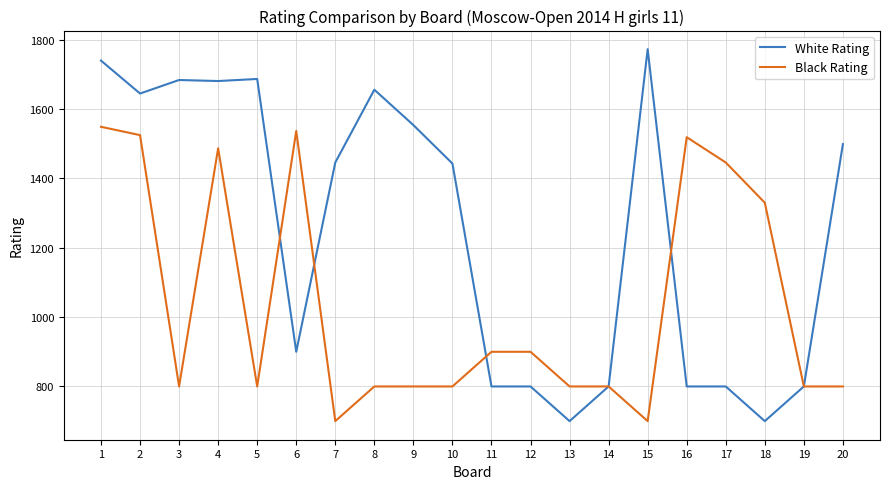

What is the lowest value of the Black Rating series?

700